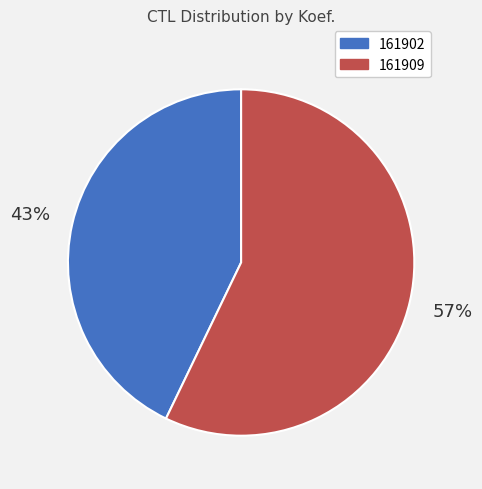

Which category accounts for the majority?

161909